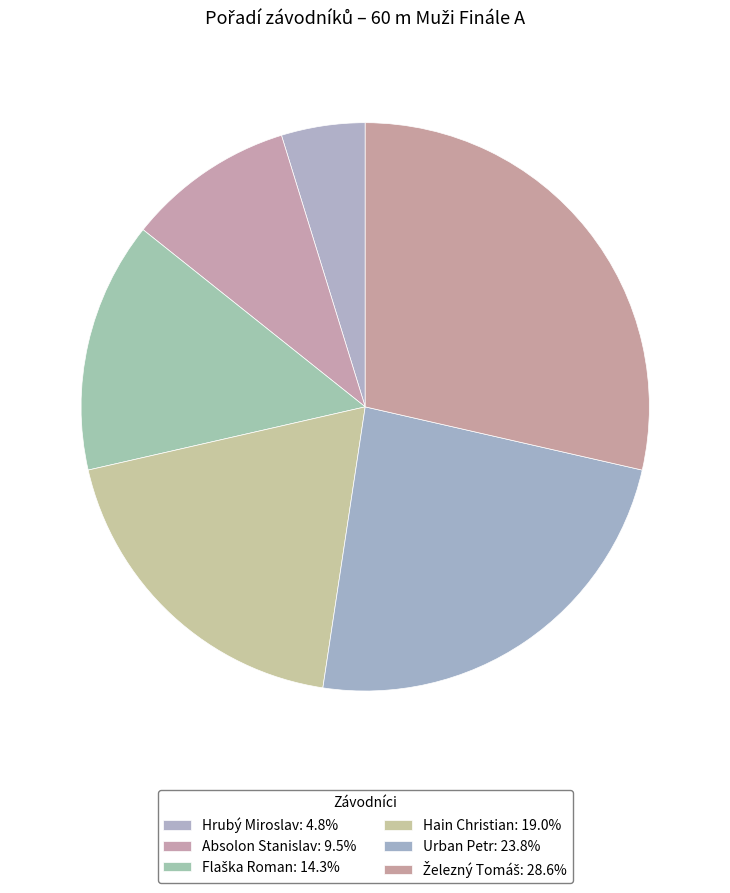

Is there any slice that represents more than half of the pie?

No